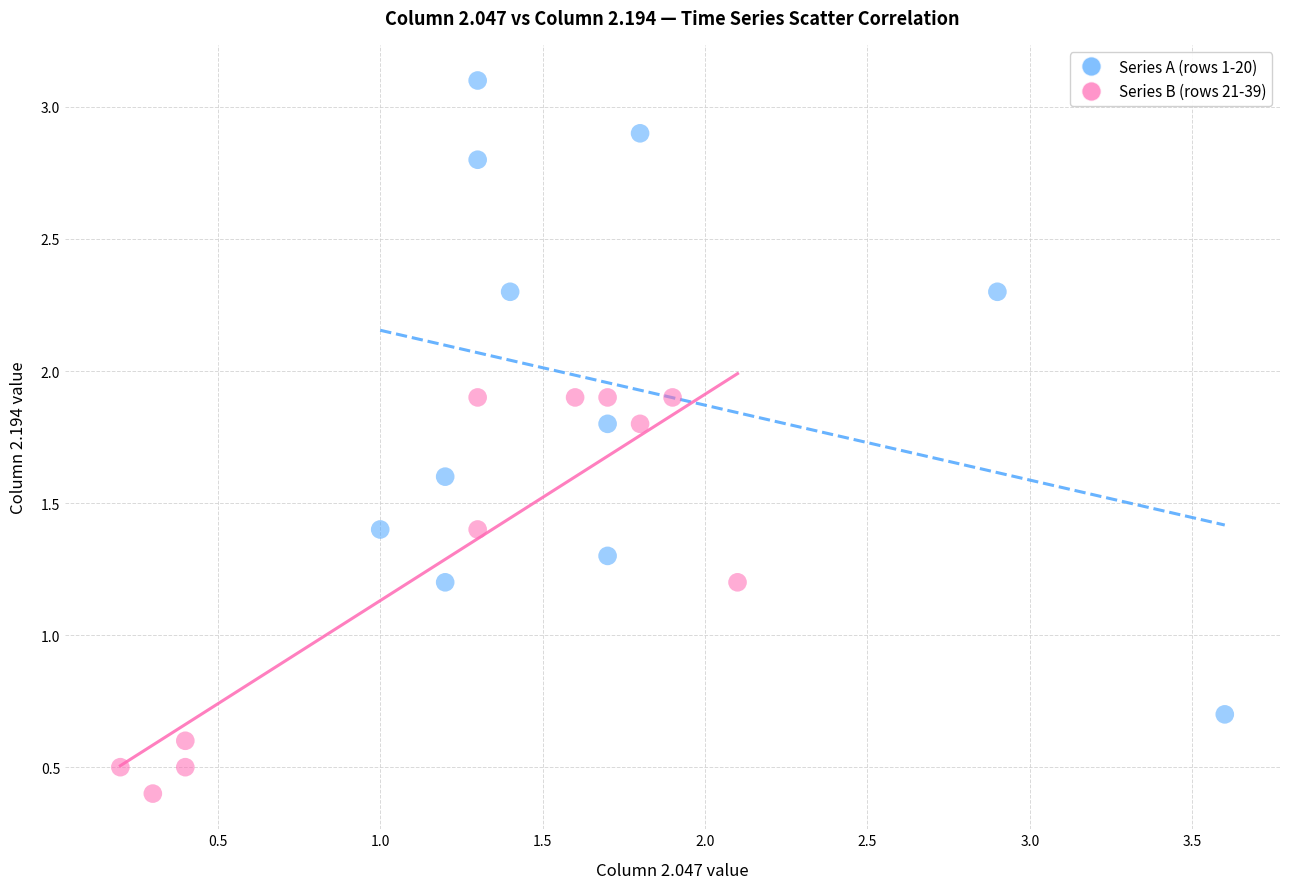

Which series has the largest Y range (max minus min)?

Series A (rows 1-20)